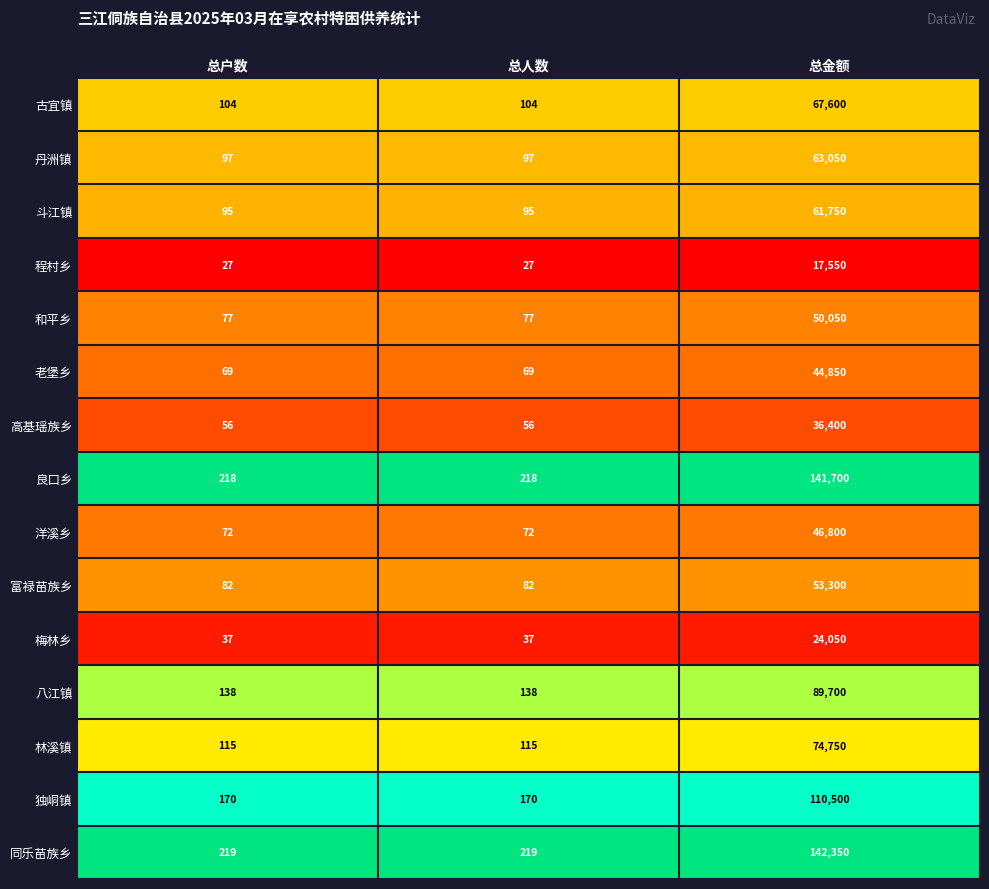

Is it true that 良口乡 equals 374 at 总户数?

False